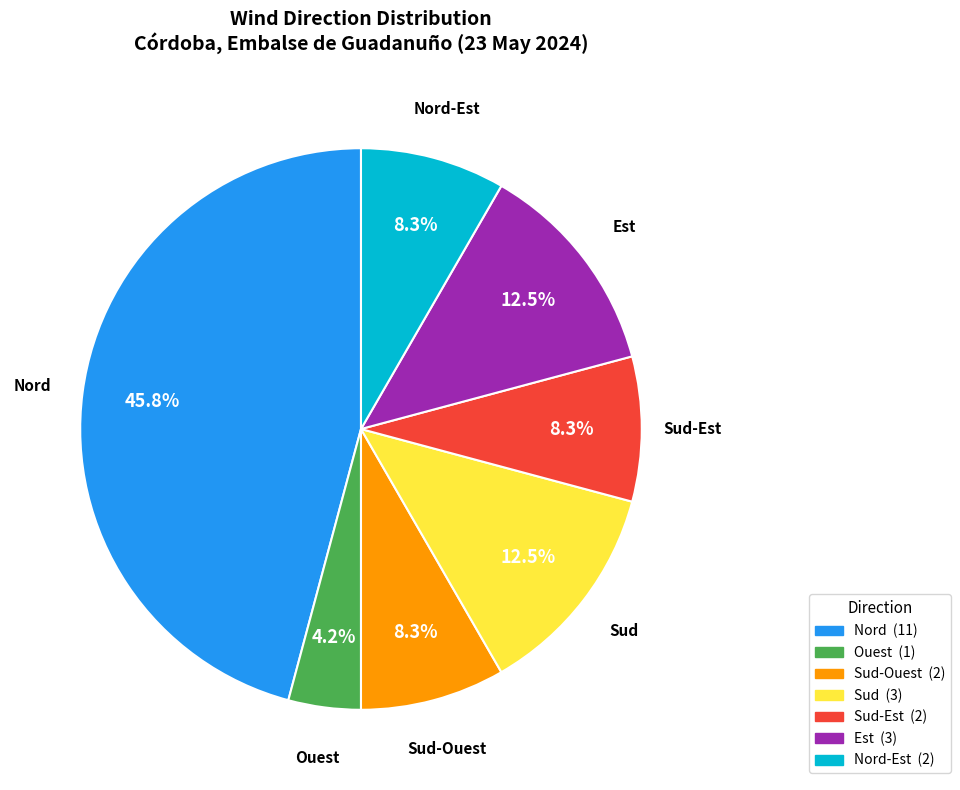

Does any single category account for the majority?

No